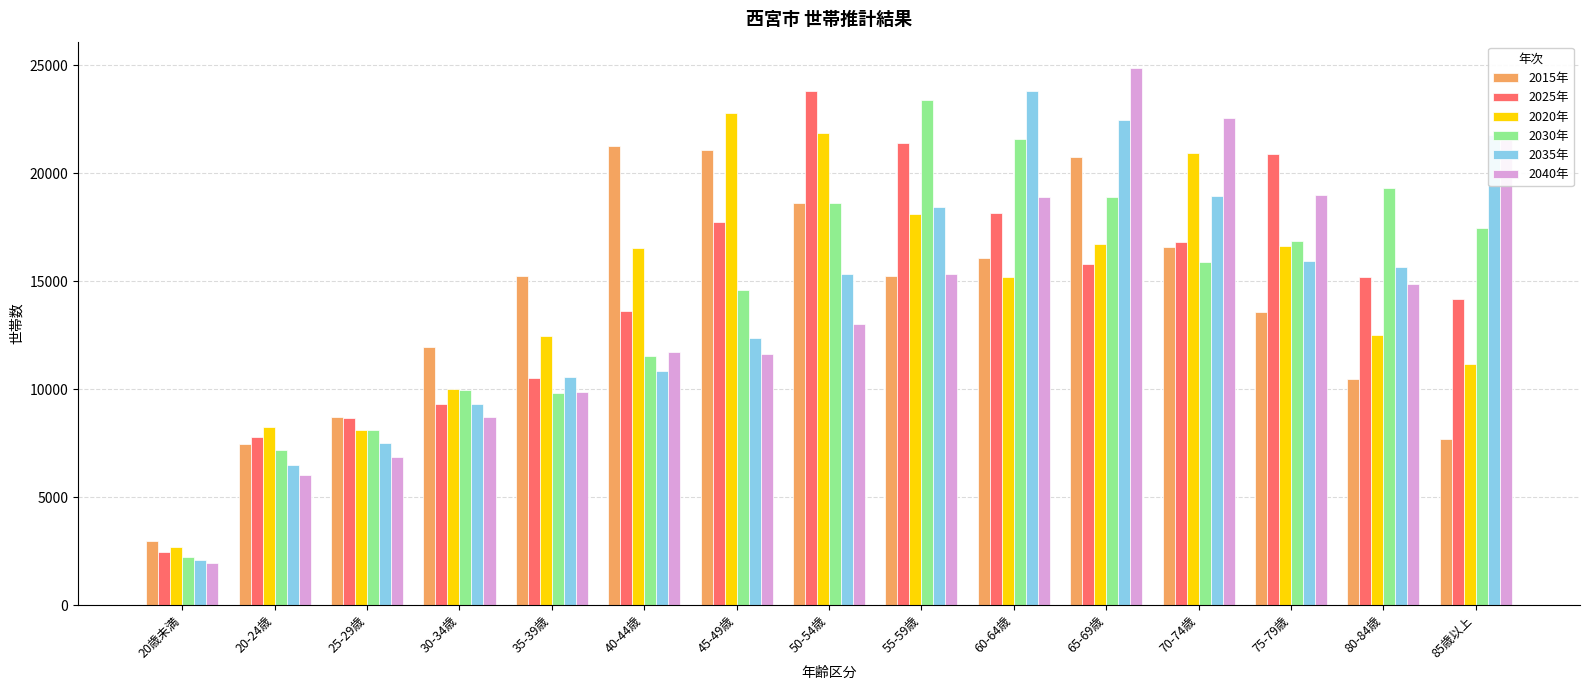

At which category is the sum across all series the highest?

65-69歳